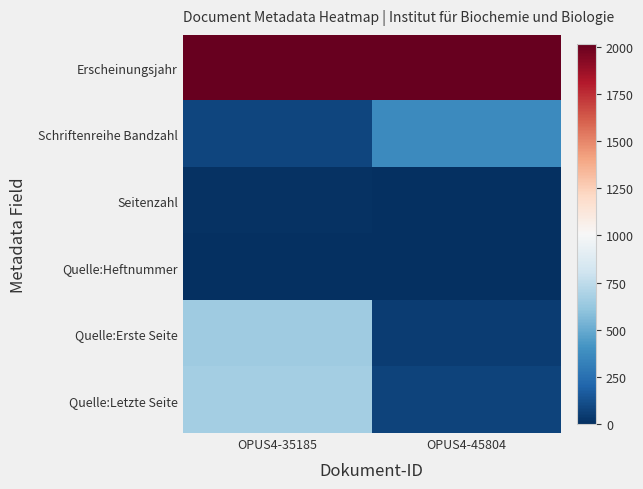

Which series has the largest total across all categories?

Erscheinungsjahr